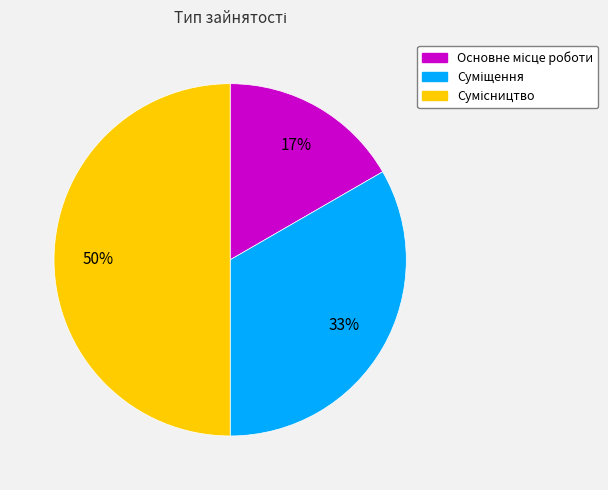

To the nearest percent, what is the difference between the largest and smallest slice percentages?

33%